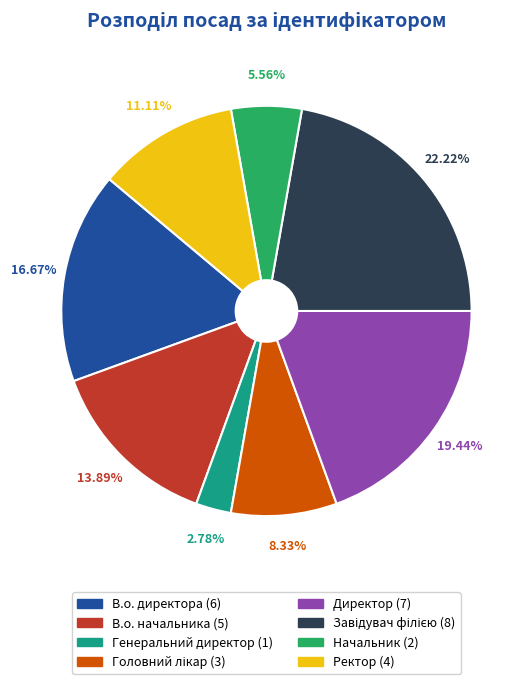

Does any single category account for the majority?

No